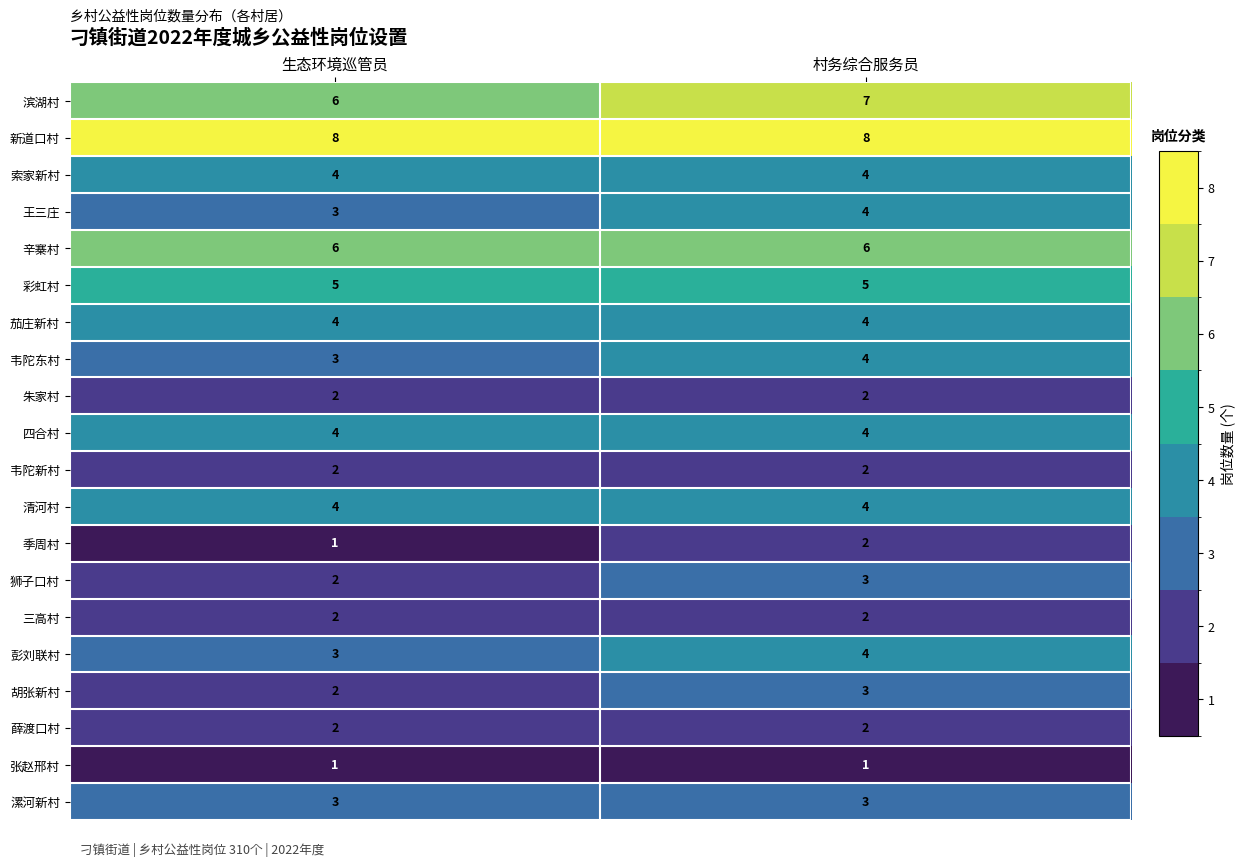

The 朱家村 series shows 2 at 村务综合服务员. True or false?

True